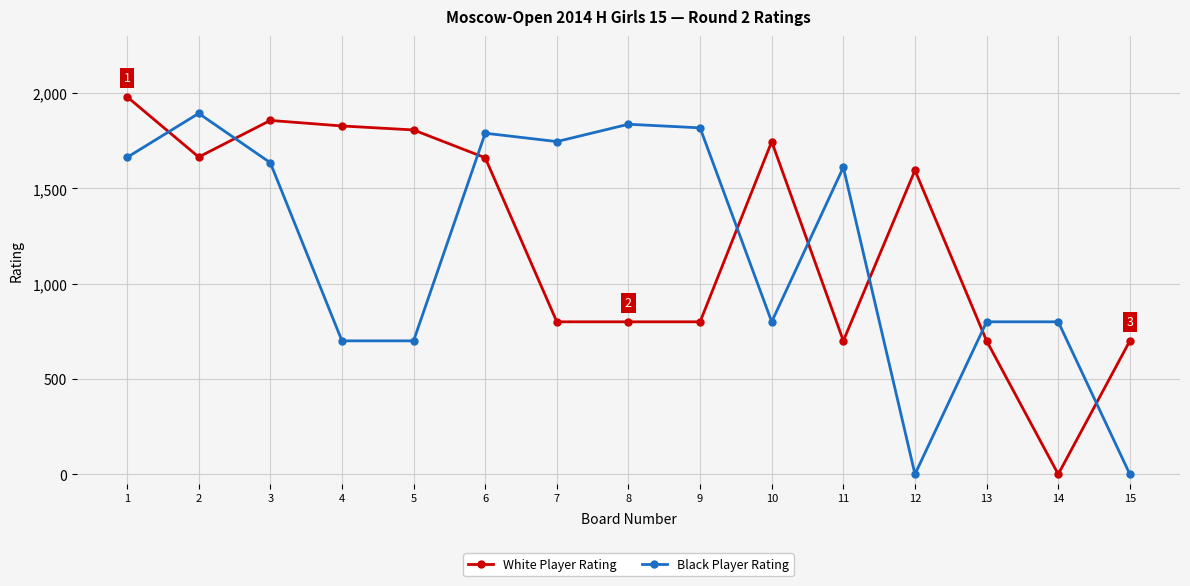

How many distinct data groups are displayed?

2